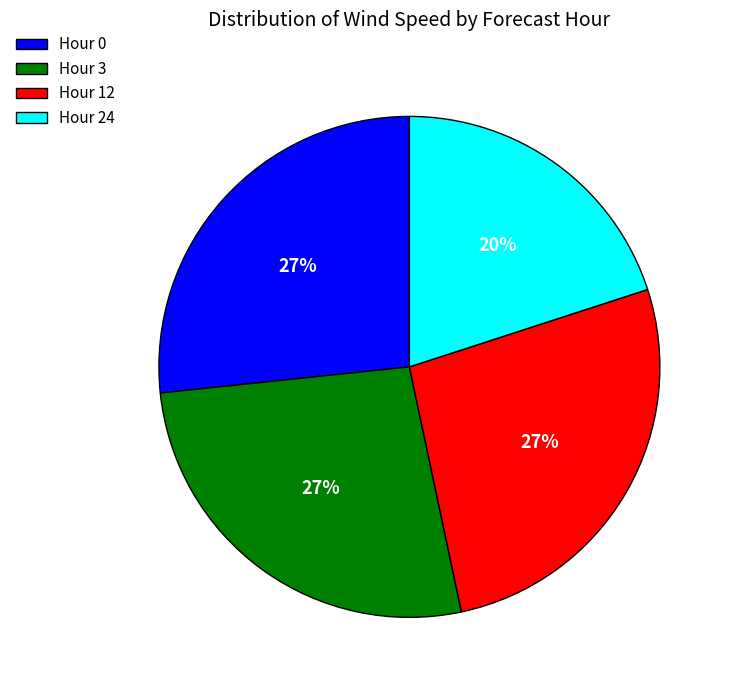

To the nearest percent, what portion does Hour 12 represent?

27%